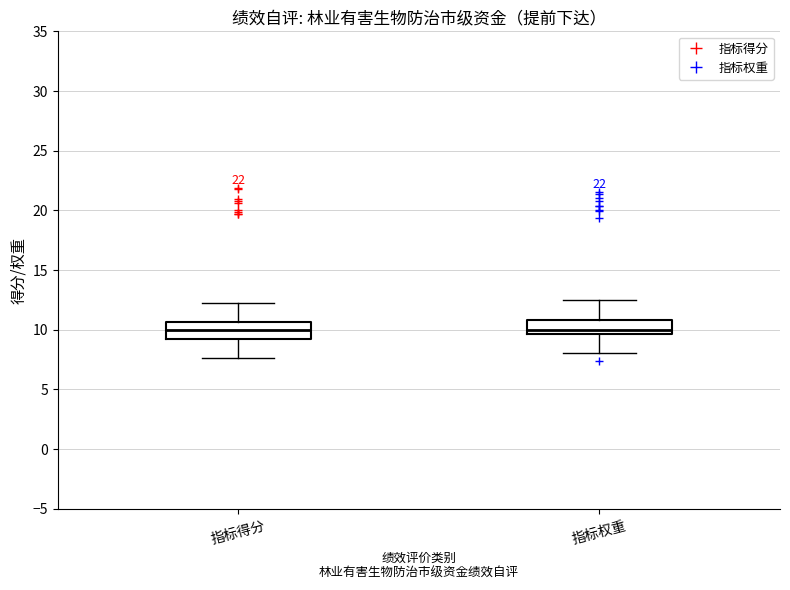

Reading left to right, read every box against the y-axis: the position of its median line, the range the box covers, and the ends of its whiskers. The values are not printed on the chart, so give them approximately, as read against the axis.

指标得分: median 10.0, box 9.5 to 10.5, whiskers 7.5 to 12.0
指标权重: median 10.0, box 9.5 to 11.0, whiskers 8.0 to 12.5